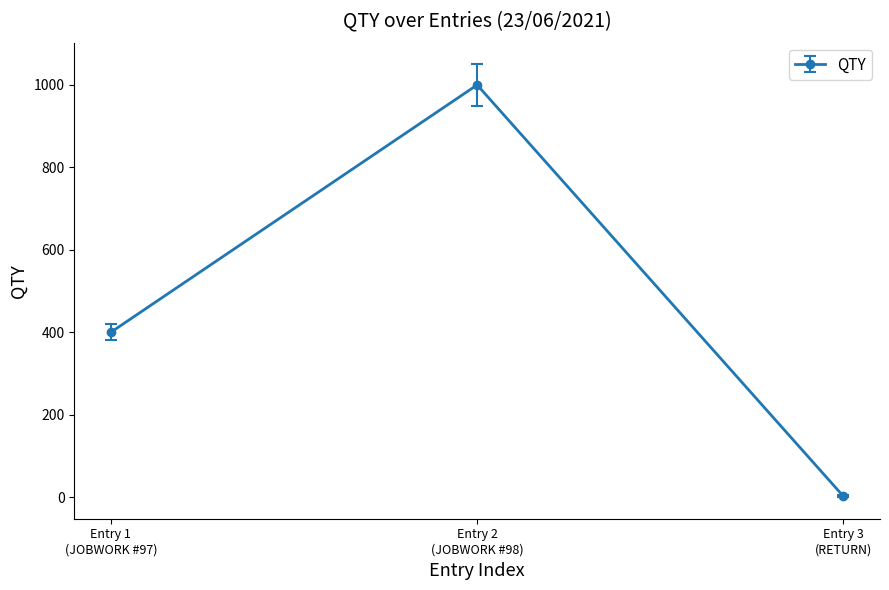

What is the average value?

467